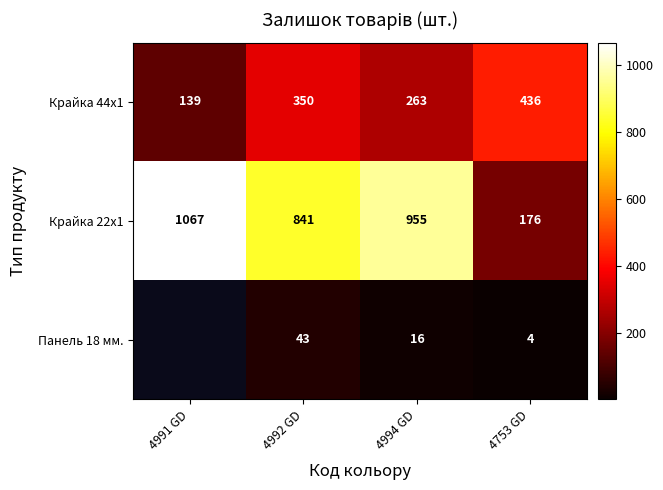

Rank the series at 4992 GD from highest to lowest value.

Крайка 22x1, Крайка 44x1, Панель 18 мм.